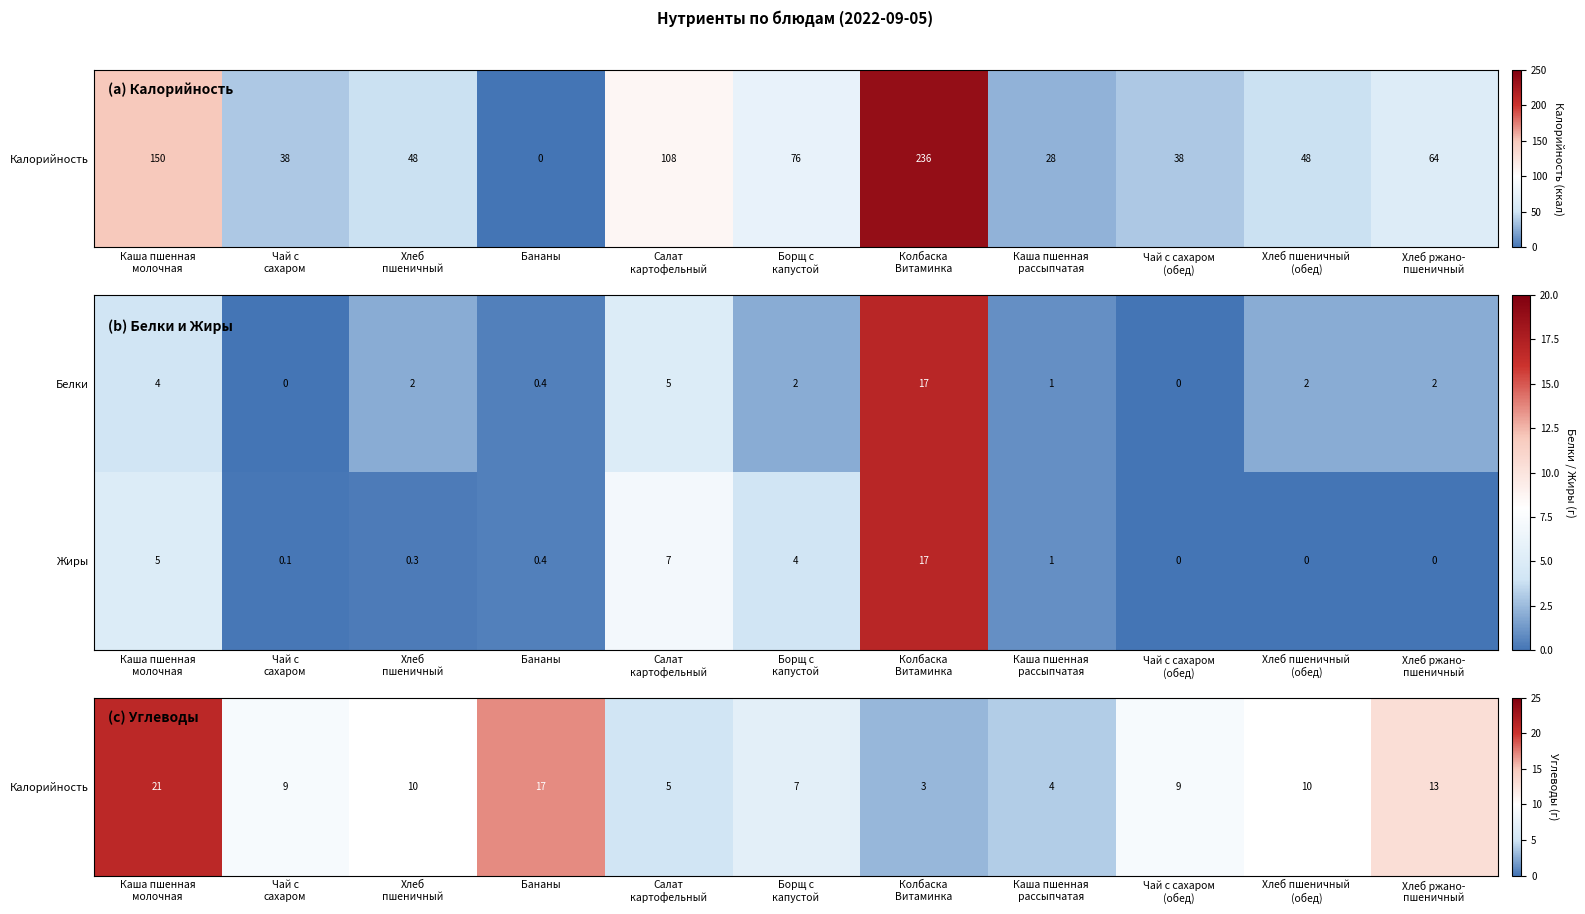

Reading right to left, list all the values displayed in this chart.

Белки: 2.0	2.0	0.0	1.0	17.0	2.0	5.0	0.4	2.0	0.0	4.0
Жиры: 0.0	0.0	0.0	1.0	17.0	4.0	7.0	0.4	0.3	0.1	5.0